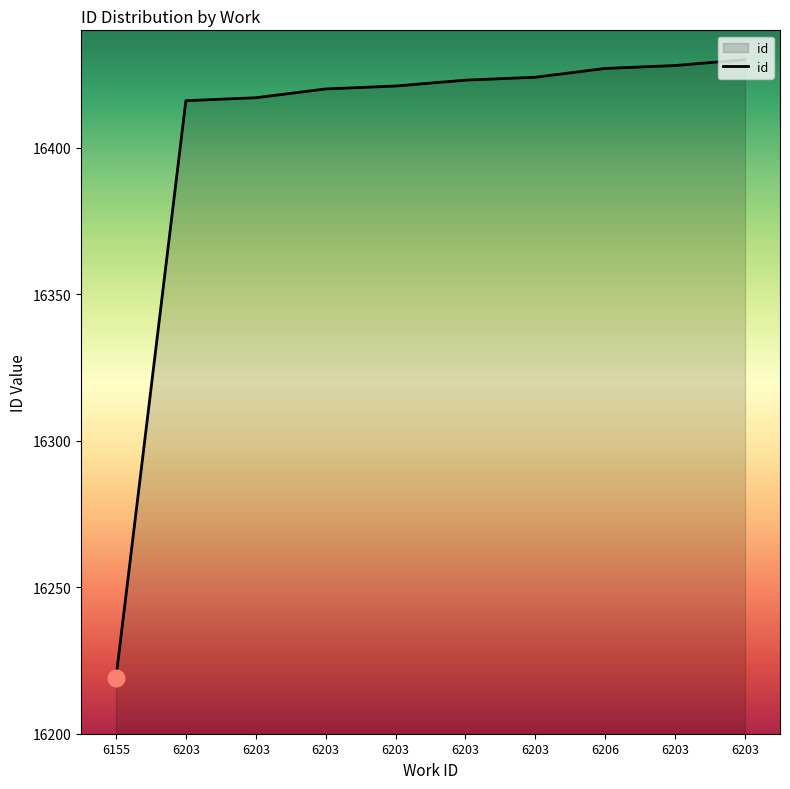

Does the chart display data point markers on the line(s)?

No